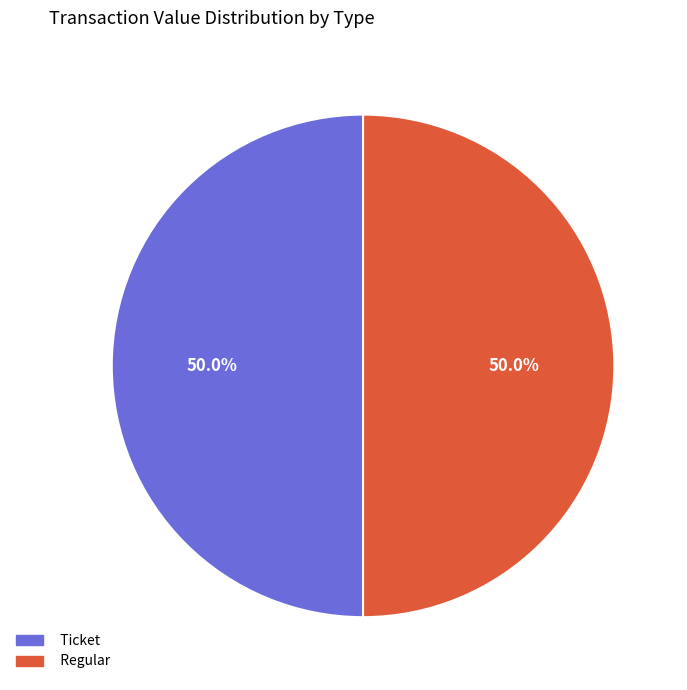

Is it true that Regular is 99% of the pie?

False